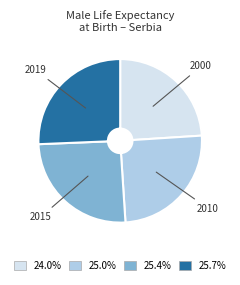

Does any single category account for the majority?

No